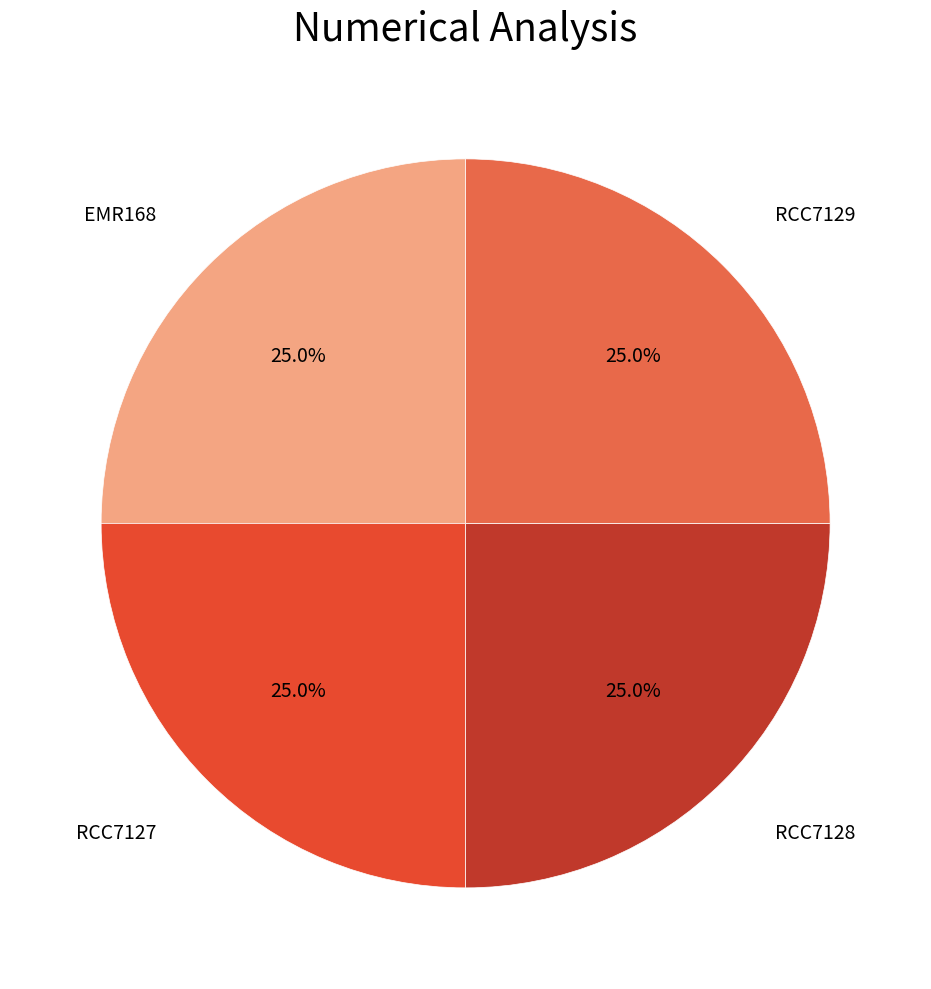

Is there a majority slice in this chart?

No